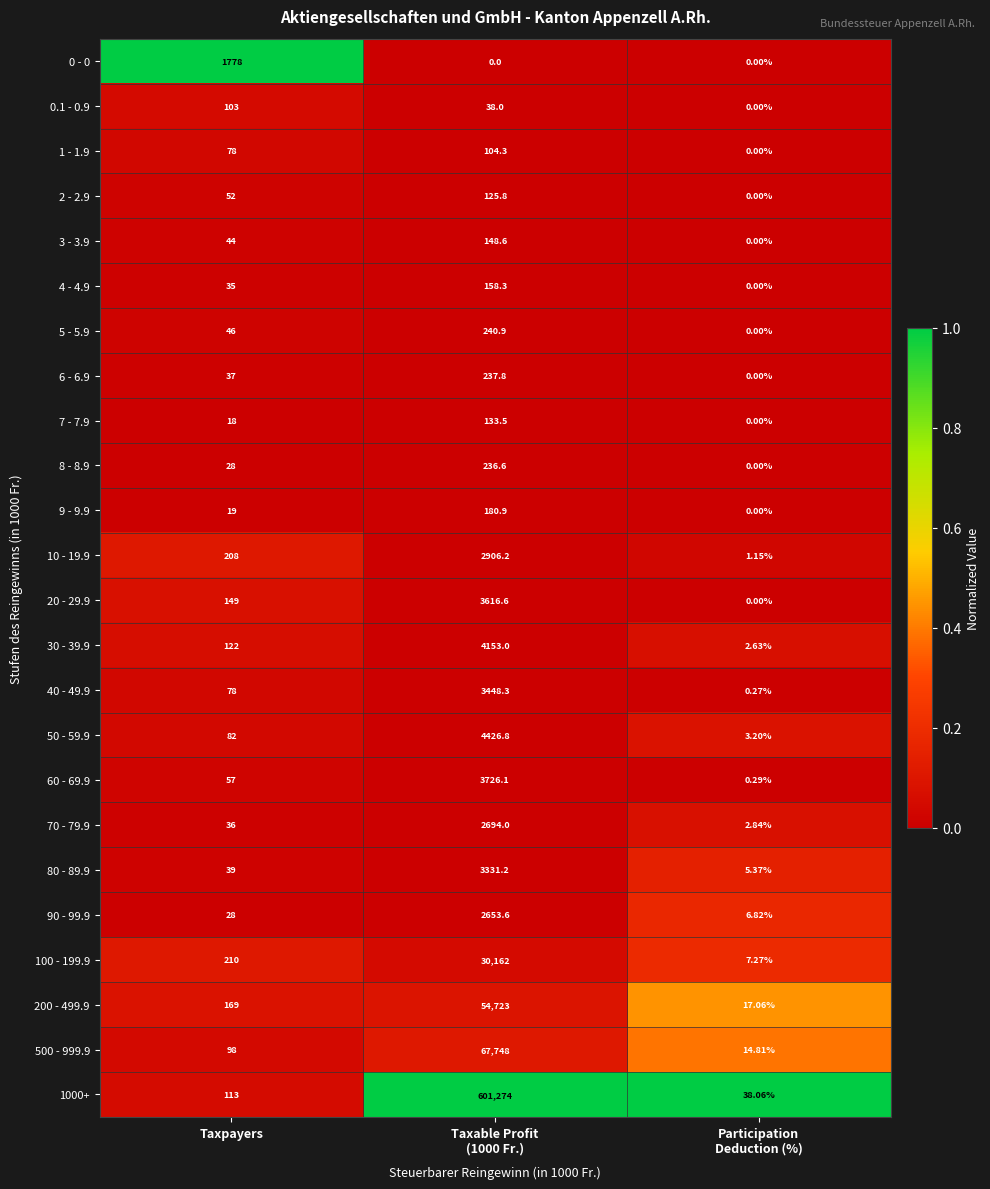

Where is 70 - 79.9 nearest to the value 1348?

Taxpayers